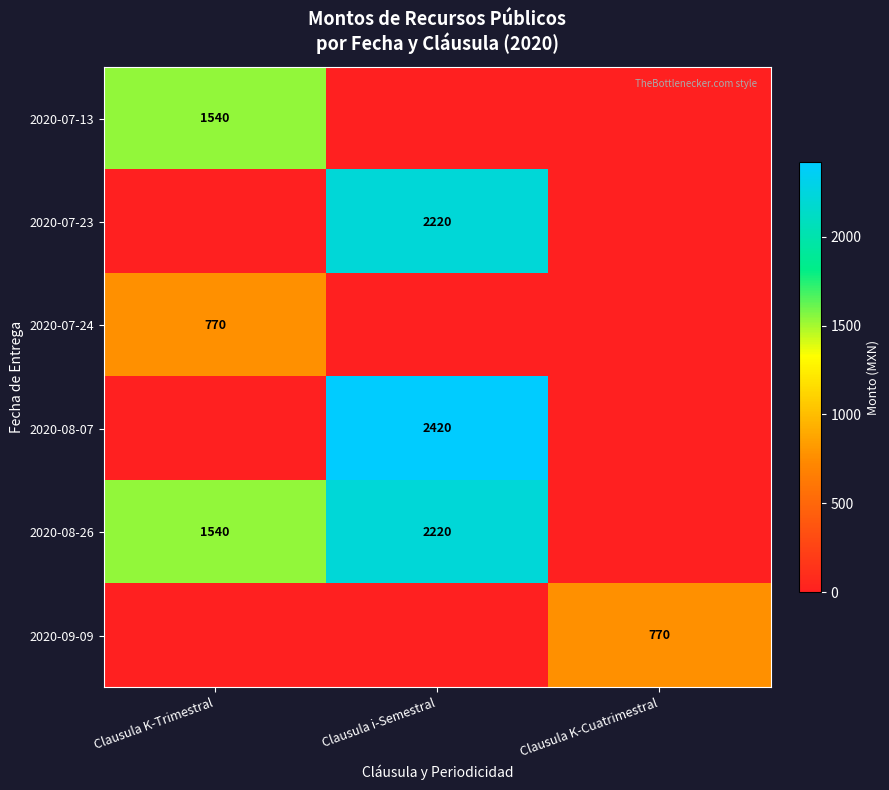

At how many categories does at least one series exceed 597?

3